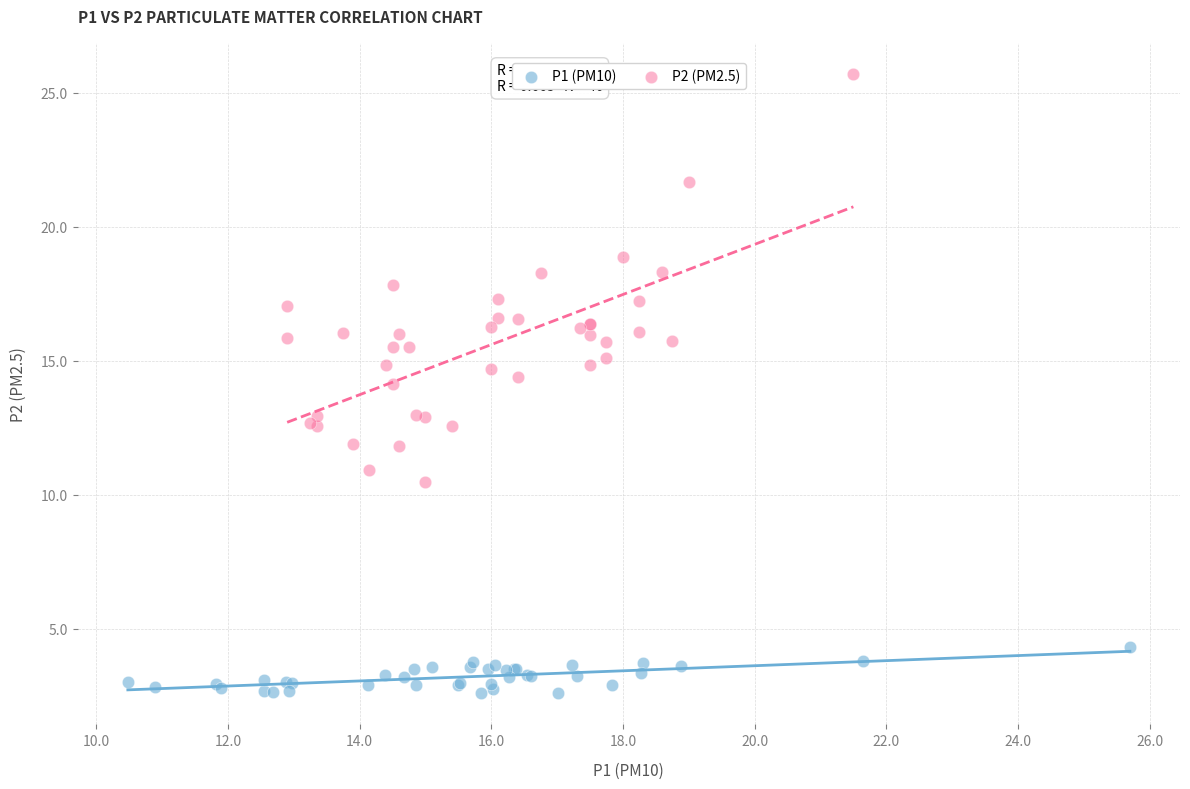

What are all the series names shown in the legend?

P1 (PM10), P2 (PM2.5)